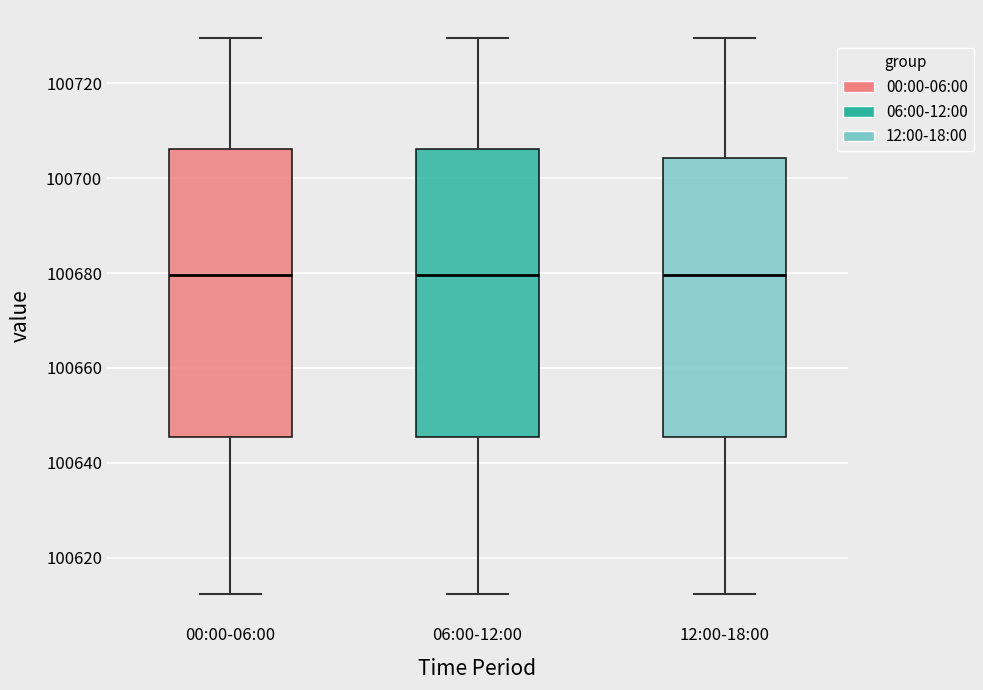

Reading left to right, read every box against the y-axis: the position of its median line, the range the box covers, and the ends of its whiskers. The values are not printed on the chart, so give them approximately, as read against the axis.

00:00-06:00: median 100680, box 100646 to 100706, whiskers 100612 to 100730
06:00-12:00: median 100680, box 100646 to 100706, whiskers 100612 to 100730
12:00-18:00: median 100680, box 100646 to 100704, whiskers 100612 to 100730